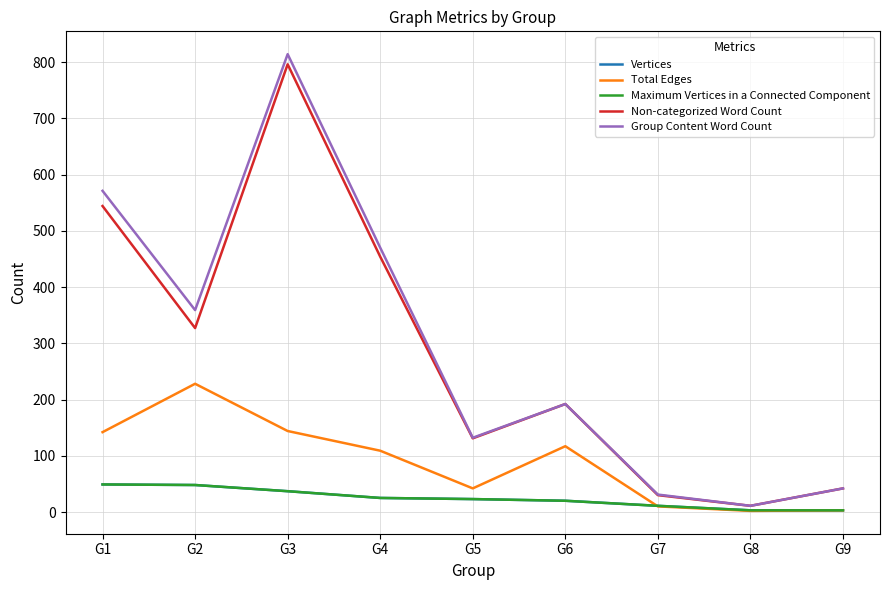

Which series changed the most between G6 and G9?

Non-categorized Word Count